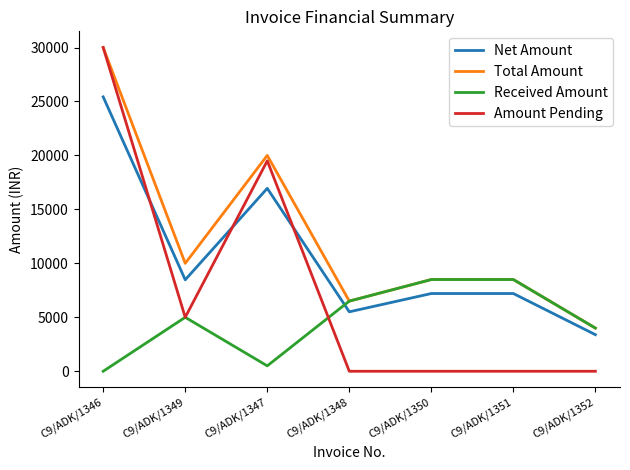

Which series has the largest total across all categories?

Total Amount